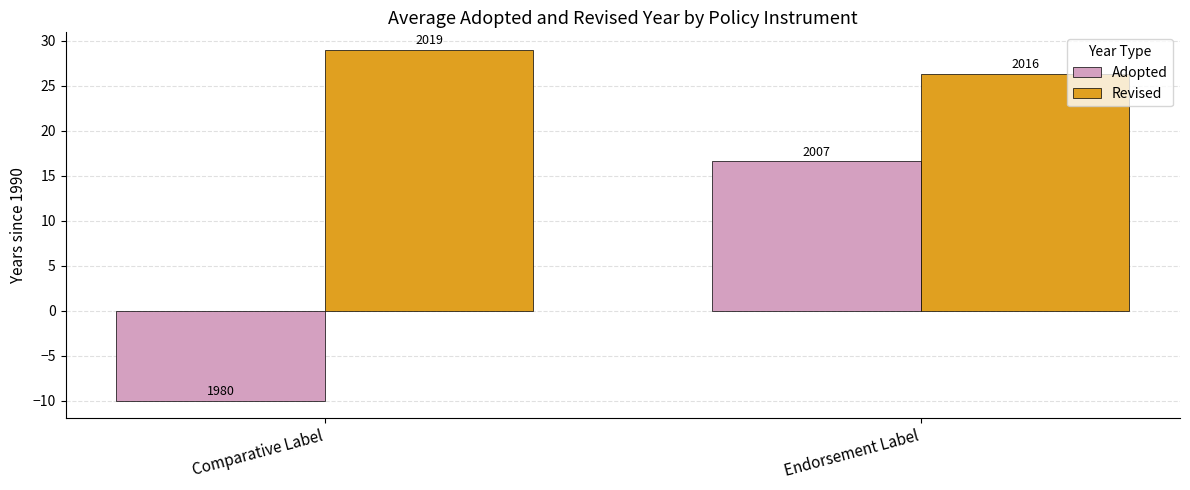

What is the total value across all series at Comparative Label?

19.0